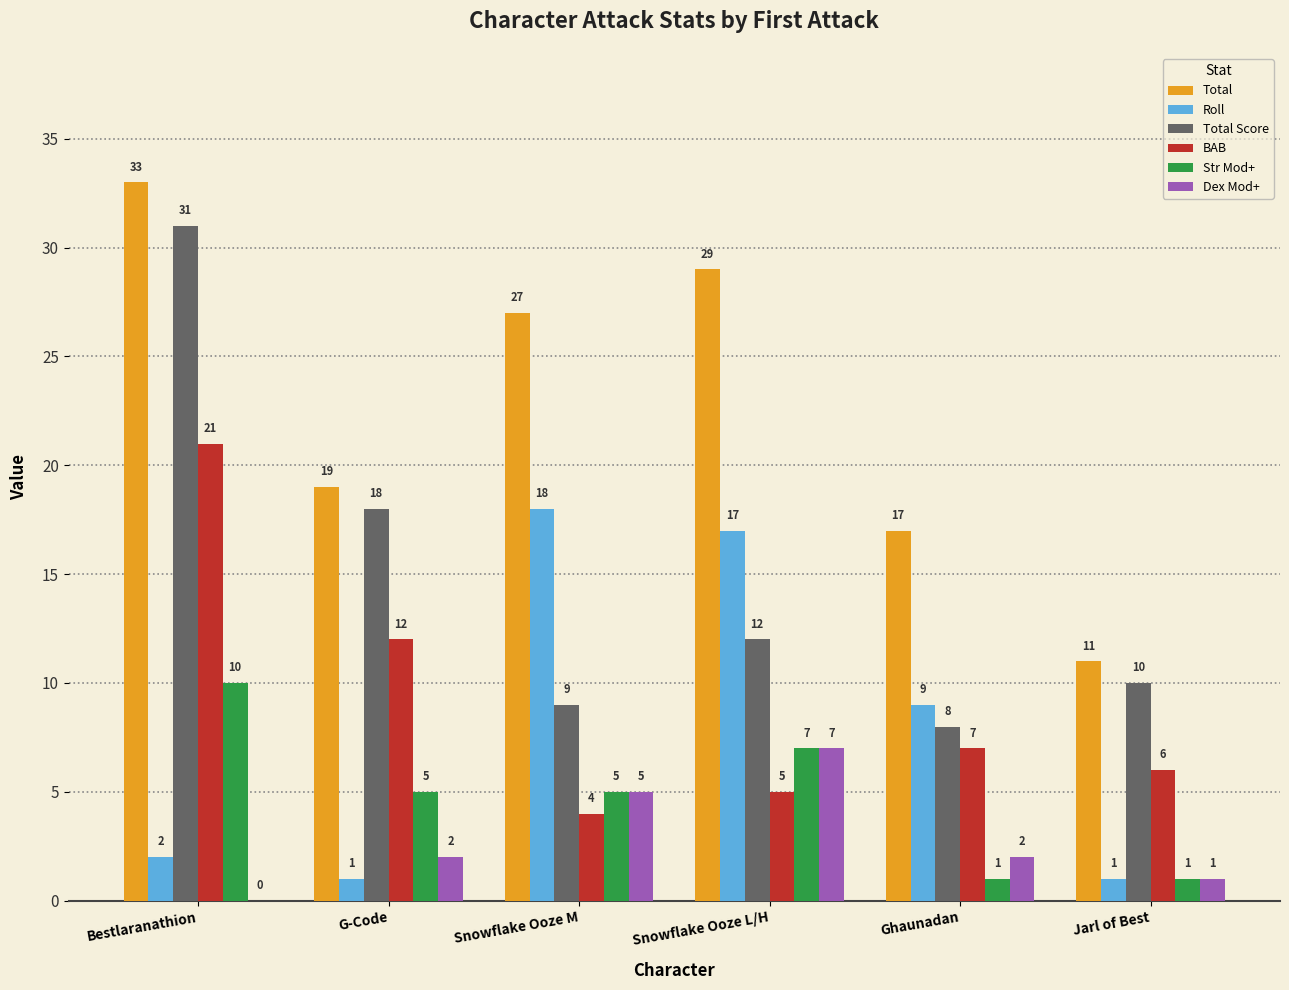

Is it true that Total Score equals 10 at Jarl of Best?

True